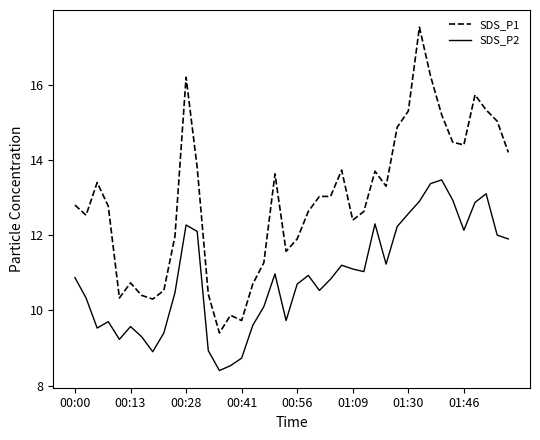

Which series has the largest range (max minus min)?

SDS_P1